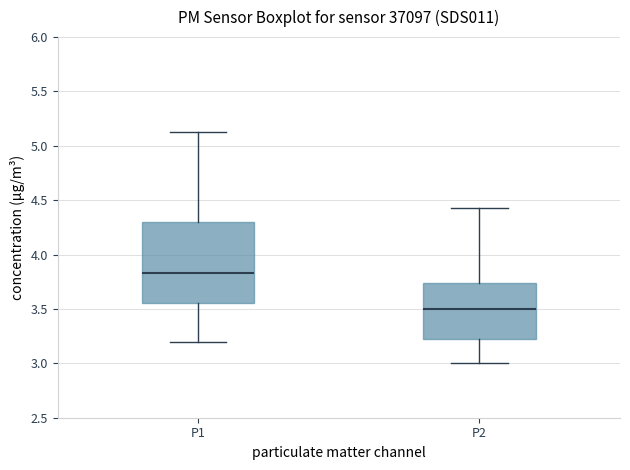

Reading left to right, transcribe this box plot: for each box, give where its median line is, the range the box spans, and where its two whiskers end, as read against the y-axis. The values are not printed on the chart, so give them approximately, as read against the axis.

P1: median 3.85, box 3.55 to 4.30, whiskers 3.20 to 5.15
P2: median 3.50, box 3.20 to 3.75, whiskers 3.00 to 4.45